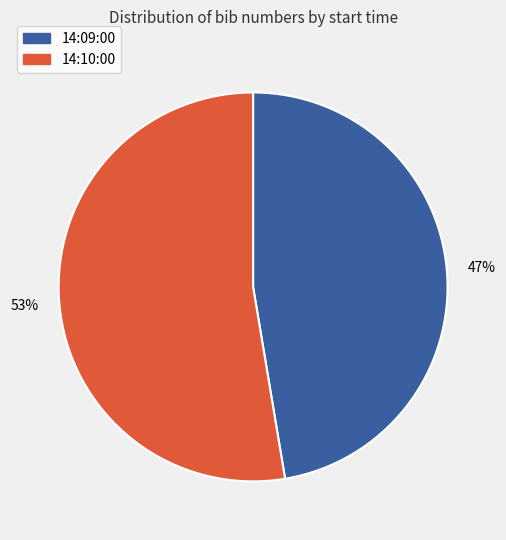

How many slices are in this pie chart?

2